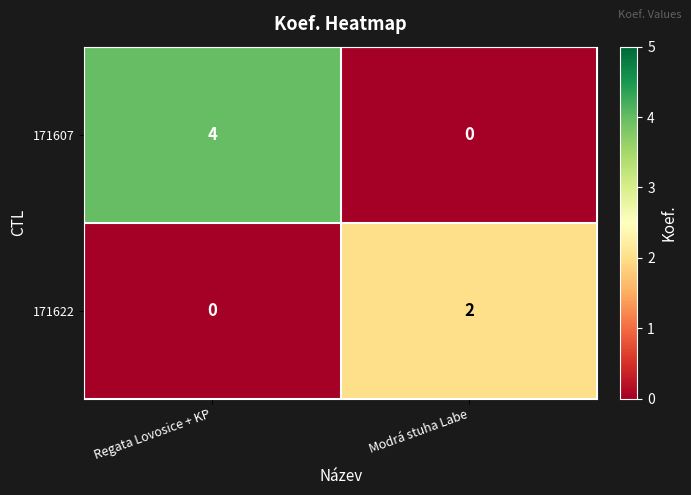

What is the total value across all series at Regata Lovosice + KP?

4